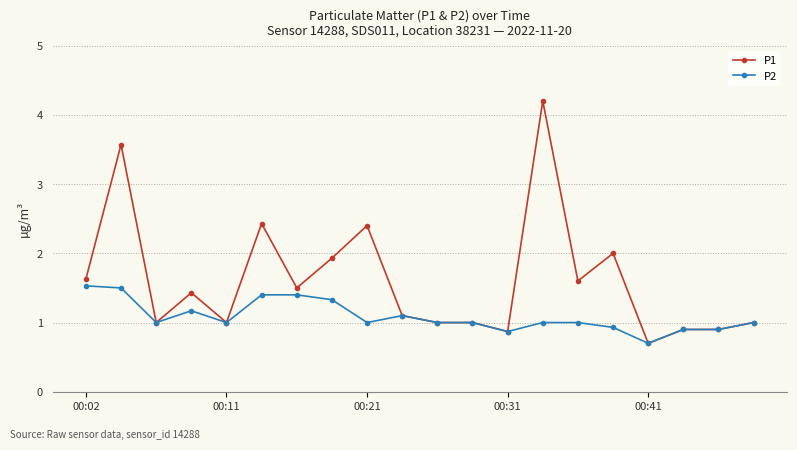

What is the value of the P1 point at the 8th from the left?

1.9